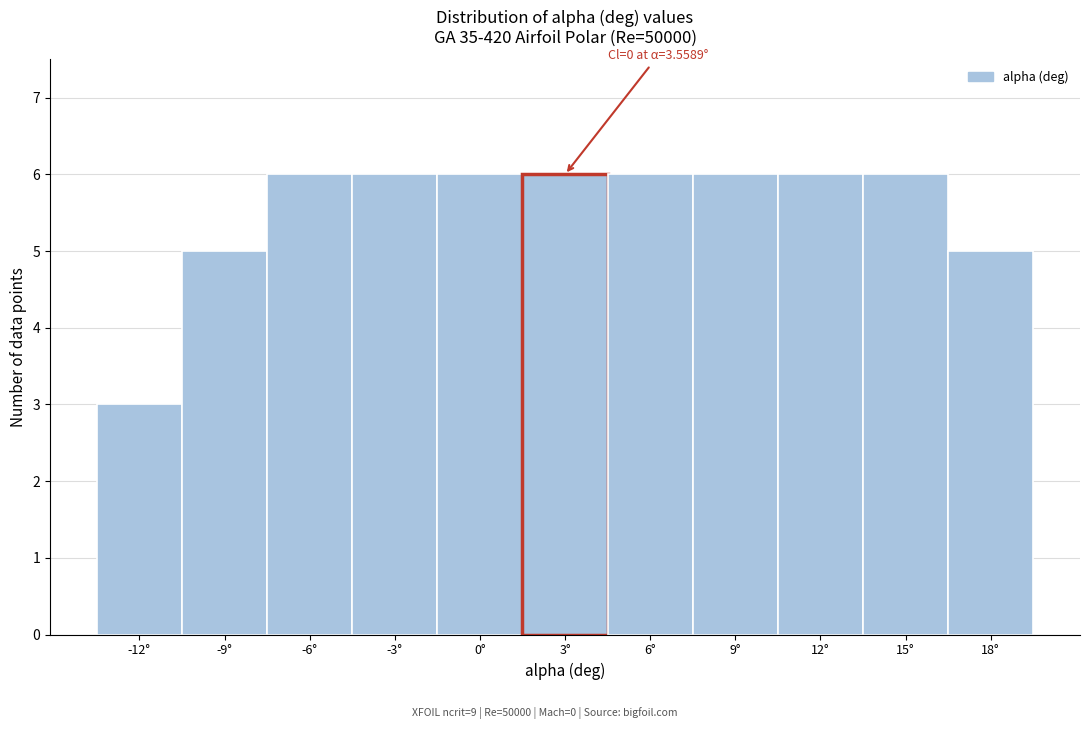

Reading left to right, what are all the values shown in this chart?

3	5	6	6	6	6	6	6	6	6	5